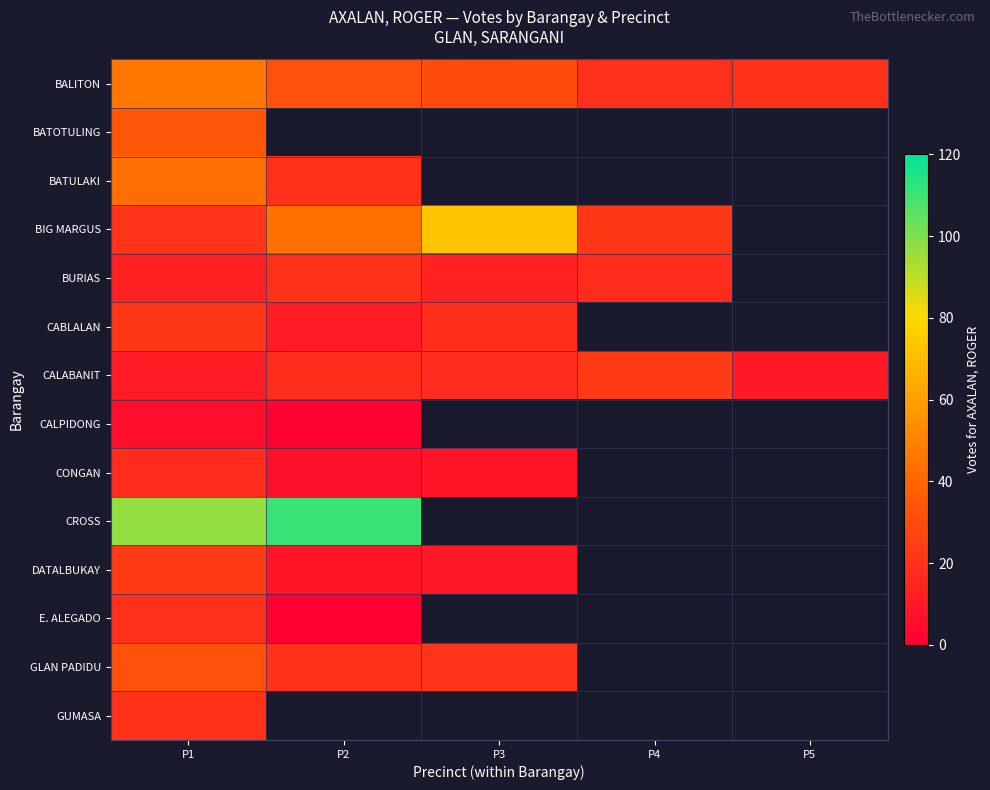

At P3, list the series in order from smallest to largest.

BALITON, BATOTULING, BATULAKI, CONGAN, DATALBUKAY, BURIAS, CALABANIT, CABLALAN, BIG MARGUS, CALPIDONG, CROSS, E. ALEGADO, GLAN PADIDU, GUMASA